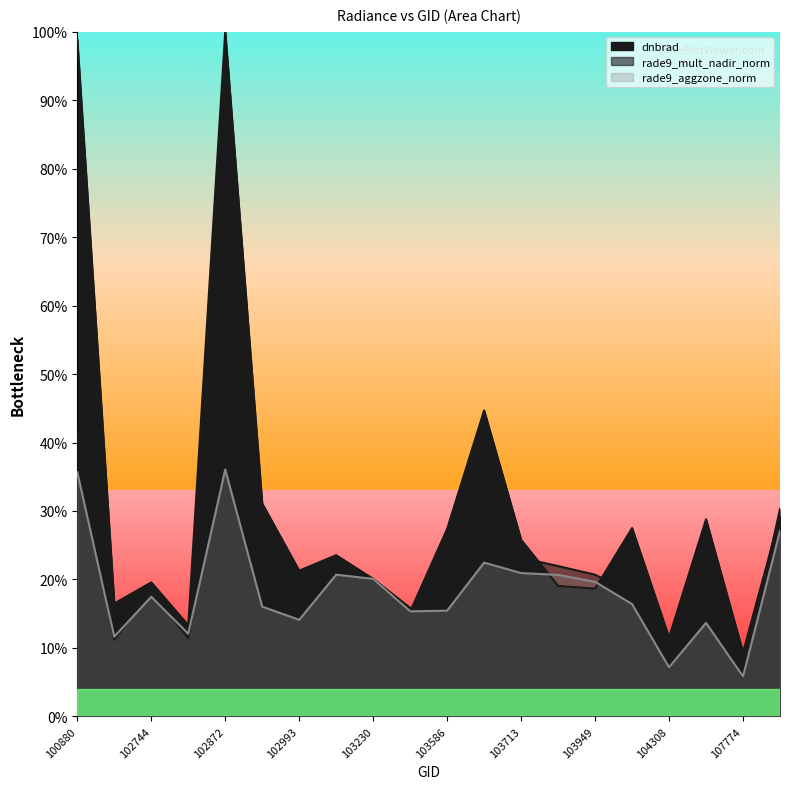

At which category does the chart reach its minimum across all series?

107774